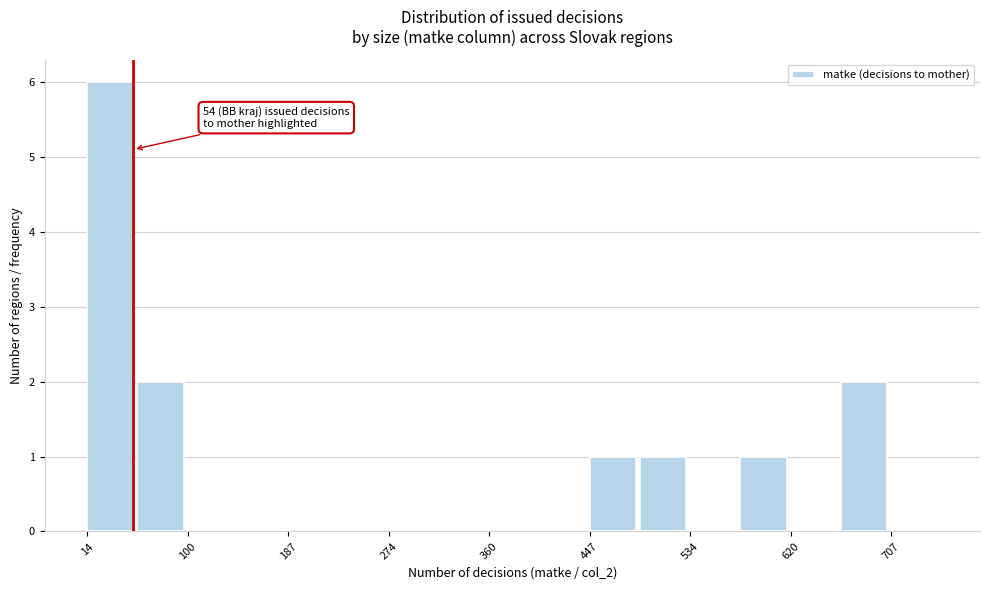

Over which range of the x-axis is the bar tallest?

10 to 60